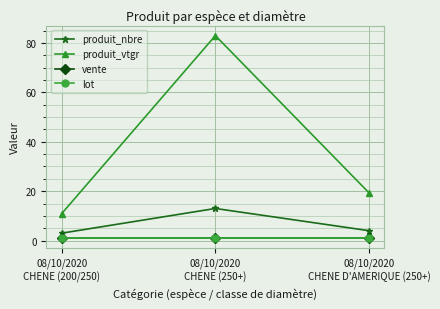

Which has a higher value, 08/10/2020
CHENE D'AMERIQUE (250+) or 08/10/2020
CHENE (200/250)?

08/10/2020
CHENE D'AMERIQUE (250+)